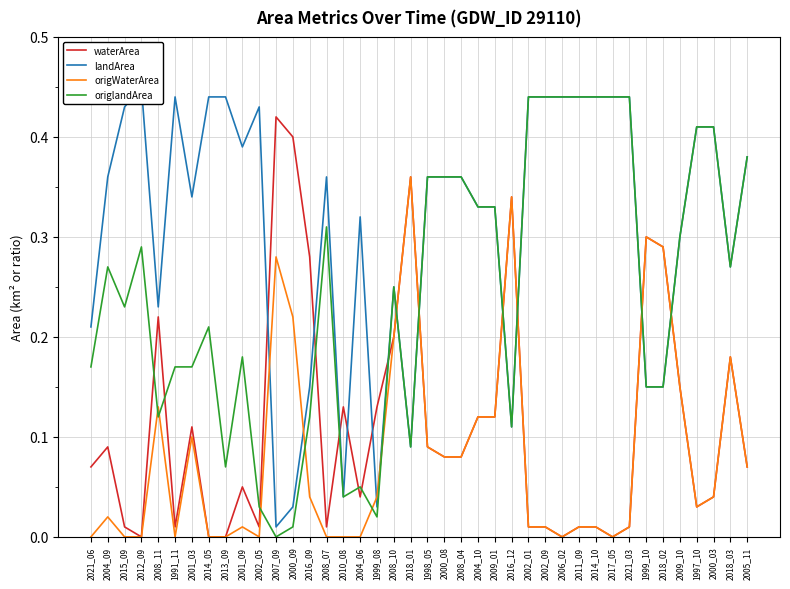

Reading left to right, extract all data points from this chart.

waterArea: 2021_06=0.1	2004_09=0.1	2015_09=0.0	2012_09=0.0	2008_11=0.2	1991_11=0.0	2001_03=0.1	2014_05=0.0	2013_09=0.0	2001_09=0.1	2002_05=0.0	2007_09=0.4	2000_09=0.4	2016_09=0.3	2008_07=0.0	2010_08=0.1	2004_06=0.0	1999_08=0.1	2008_10=0.2	2018_01=0.4	1998_05=0.1	2000_08=0.1	2008_04=0.1	2004_10=0.1	2009_01=0.1	2016_12=0.3	2002_01=0.0	2002_09=0.0	2006_02=0.0	2011_09=0.0	2014_10=0.0	2017_05=0.0	2021_03=0.0	1999_10=0.3	2018_02=0.3	2009_10=0.1	1997_10=0.0	2000_03=0.0	2018_03=0.2	2005_11=0.1
landArea: 2021_06=0.2	2004_09=0.4	2015_09=0.4	2012_09=0.5	2008_11=0.2	1991_11=0.4	2001_03=0.3	2014_05=0.4	2013_09=0.4	2001_09=0.4	2002_05=0.4	2007_09=0.0	2000_09=0.0	2016_09=0.1	2008_07=0.4	2010_08=0.0	2004_06=0.3	1999_08=0.0	2008_10=0.2	2018_01=0.1	1998_05=0.4	2000_08=0.4	2008_04=0.4	2004_10=0.3	2009_01=0.3	2016_12=0.1	2002_01=0.4	2002_09=0.4	2006_02=0.4	2011_09=0.4	2014_10=0.4	2017_05=0.4	2021_03=0.4	1999_10=0.1	2018_02=0.1	2009_10=0.3	1997_10=0.4	2000_03=0.4	2018_03=0.3	2005_11=0.4
origWaterArea: 2021_06=0.0	2004_09=0.0	2015_09=0.0	2012_09=0.0	2008_11=0.1	1991_11=0.0	2001_03=0.1	2014_05=0.0	2013_09=0.0	2001_09=0.0	2002_05=0.0	2007_09=0.3	2000_09=0.2	2016_09=0.0	2008_07=0.0	2010_08=0.0	2004_06=0.0	1999_08=0.0	2008_10=0.2	2018_01=0.4	1998_05=0.1	2000_08=0.1	2008_04=0.1	2004_10=0.1	2009_01=0.1	2016_12=0.3	2002_01=0.0	2002_09=0.0	2006_02=0.0	2011_09=0.0	2014_10=0.0	2017_05=0.0	2021_03=0.0	1999_10=0.3	2018_02=0.3	2009_10=0.1	1997_10=0.0	2000_03=0.0	2018_03=0.2	2005_11=0.1
origlandArea: 2021_06=0.2	2004_09=0.3	2015_09=0.2	2012_09=0.3	2008_11=0.1	1991_11=0.2	2001_03=0.2	2014_05=0.2	2013_09=0.1	2001_09=0.2	2002_05=0.0	2007_09=0.0	2000_09=0.0	2016_09=0.1	2008_07=0.3	2010_08=0.0	2004_06=0.1	1999_08=0.0	2008_10=0.2	2018_01=0.1	1998_05=0.4	2000_08=0.4	2008_04=0.4	2004_10=0.3	2009_01=0.3	2016_12=0.1	2002_01=0.4	2002_09=0.4	2006_02=0.4	2011_09=0.4	2014_10=0.4	2017_05=0.4	2021_03=0.4	1999_10=0.1	2018_02=0.1	2009_10=0.3	1997_10=0.4	2000_03=0.4	2018_03=0.3	2005_11=0.4